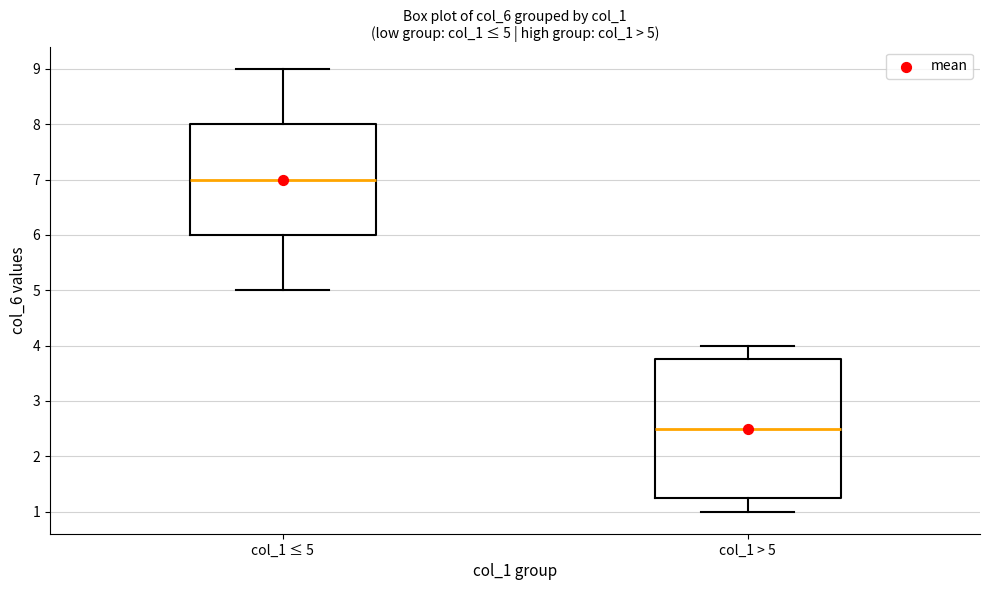

Comparing the boxes themselves (not the whiskers), which one is the tallest?

col_1 > 5